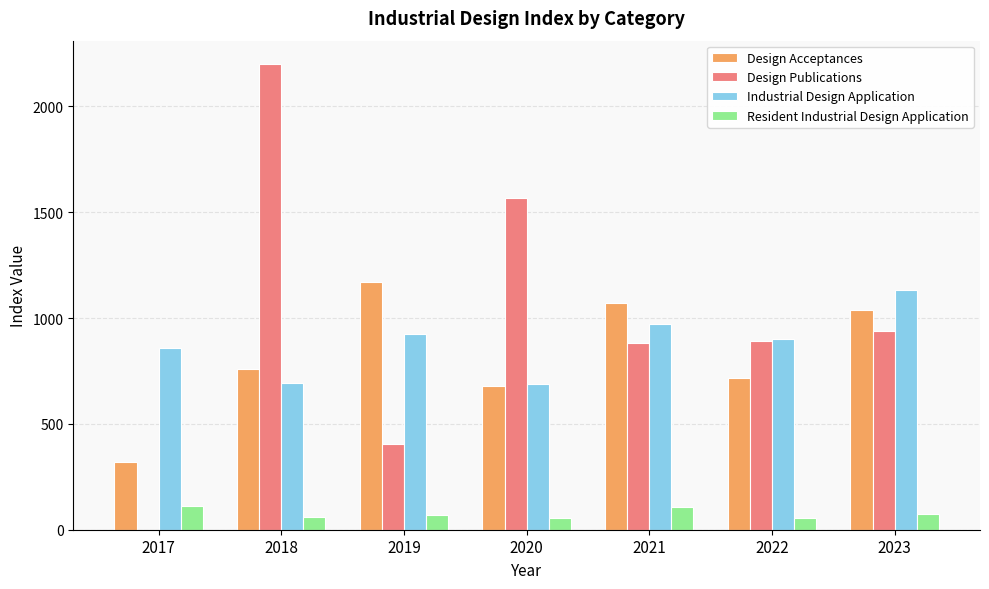

Is it true that Design Acceptances equals 1600 at 2021?

False